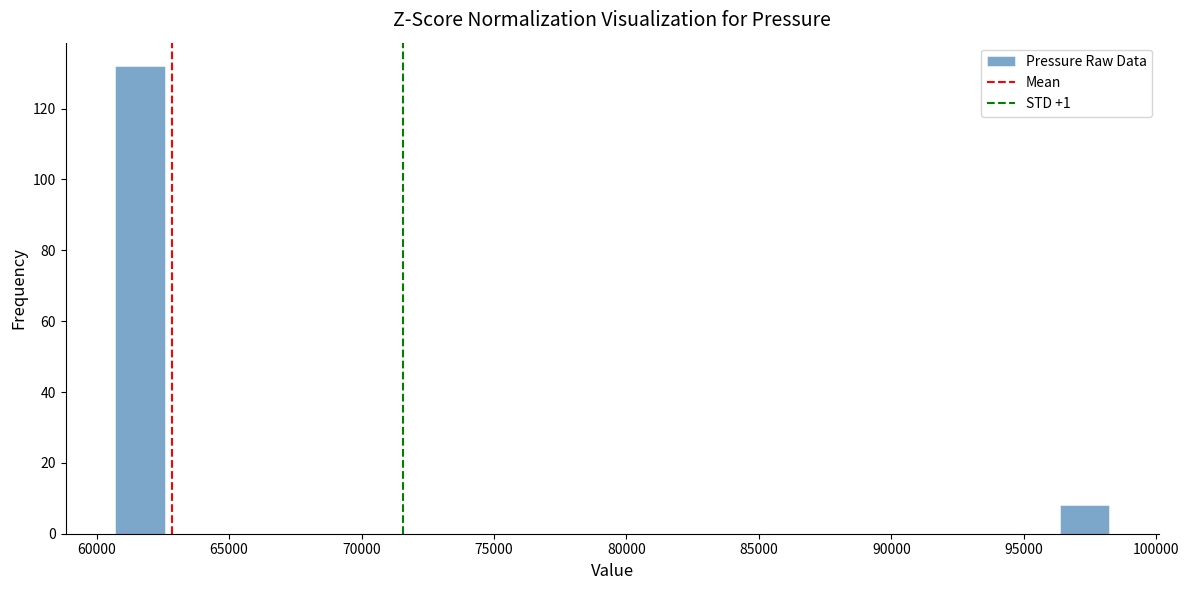

Around what value on the x-axis is the tallest bar? Give the approximate position of its centre, as read against the axis.

61500